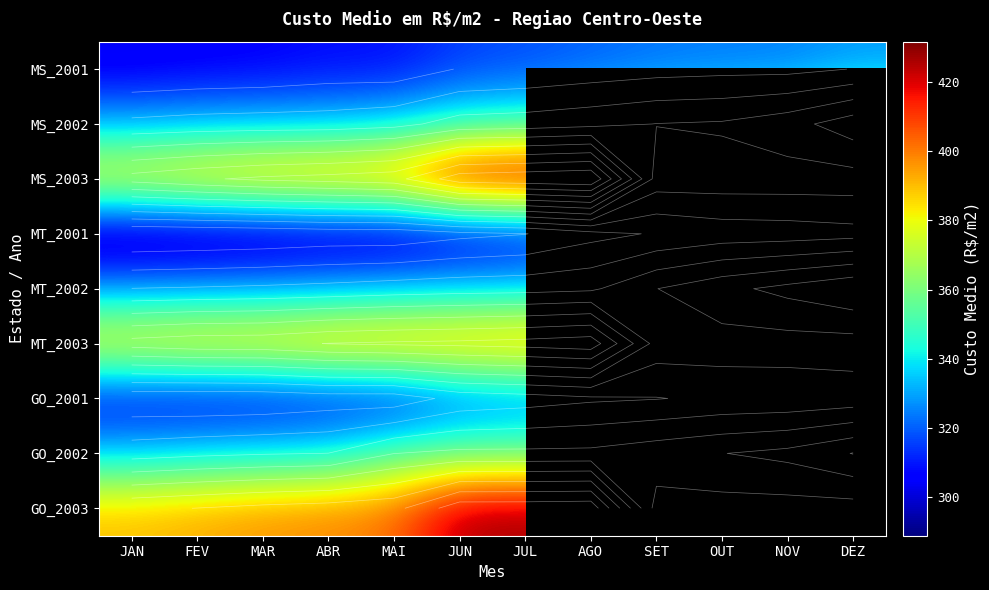

What is the difference between the highest and lowest values at ABR?

105.1